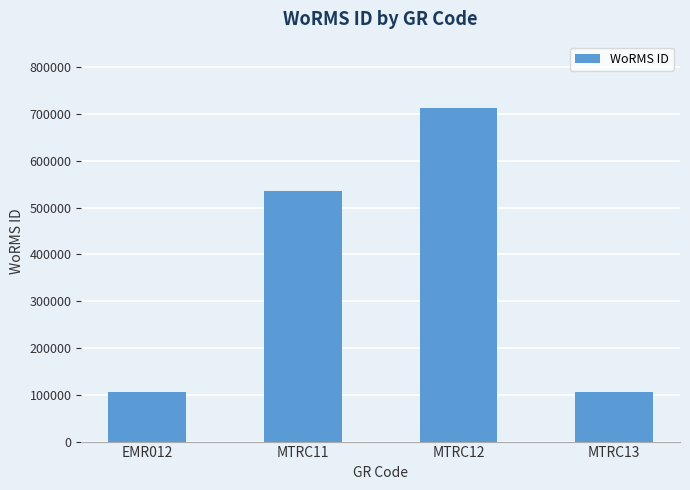

How many series are shown in this chart?

1